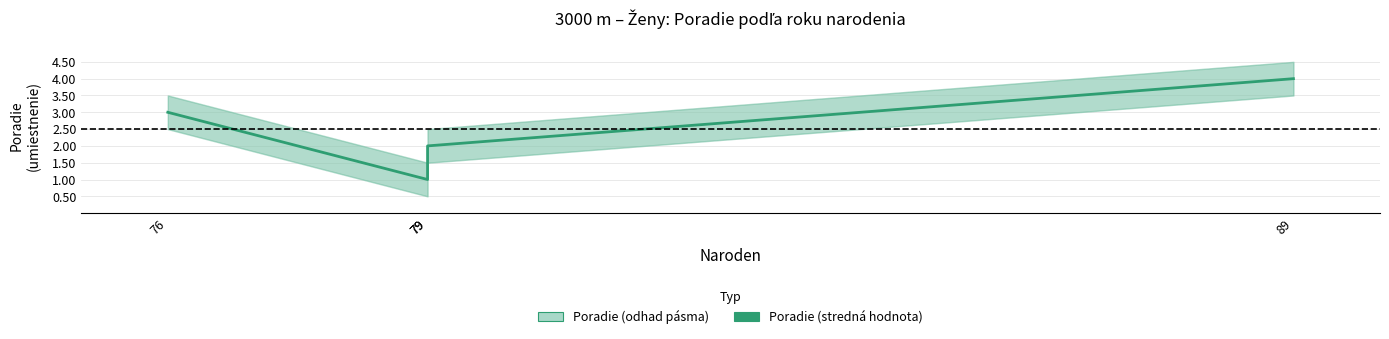

What is the approximate value at 89?

4